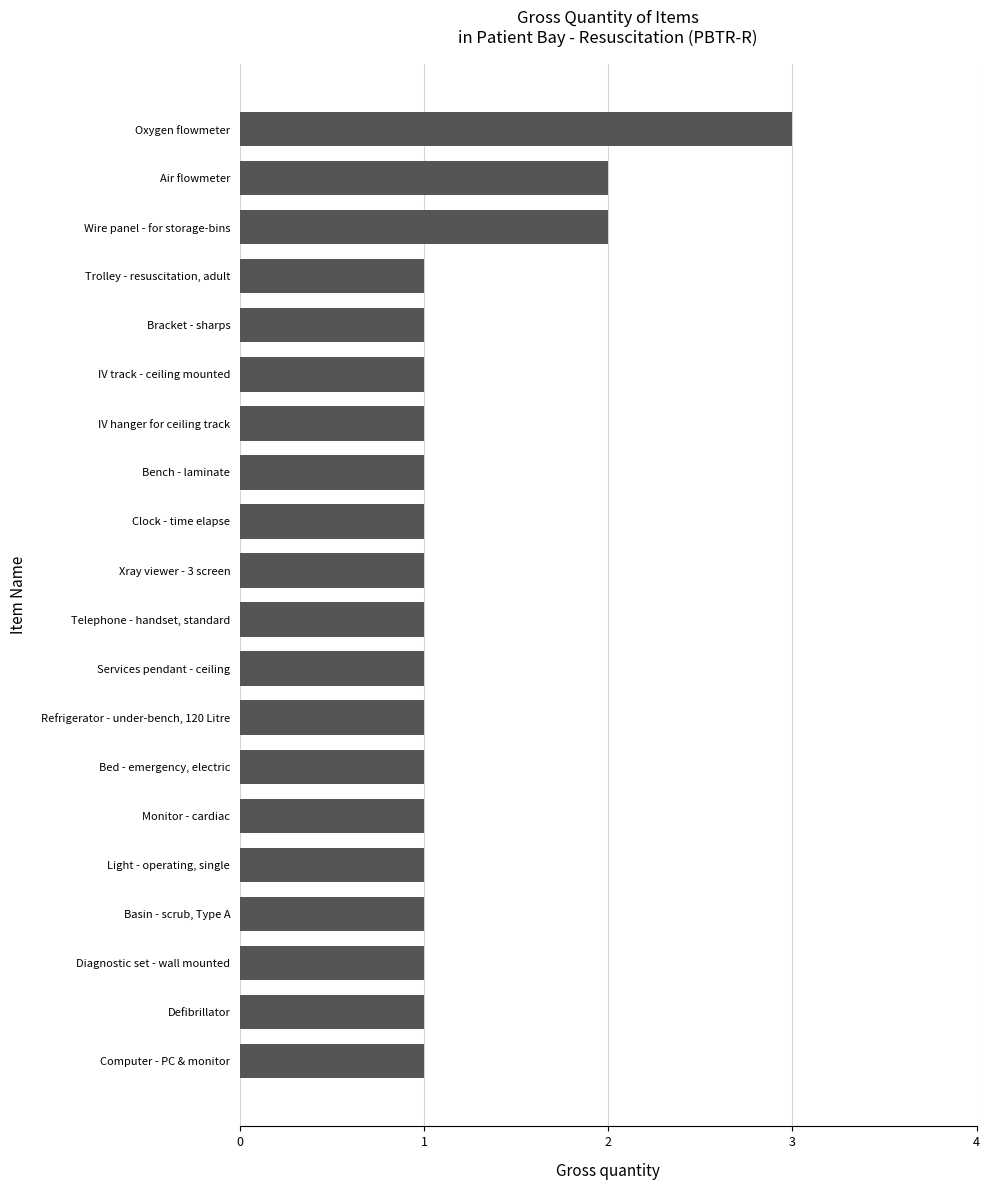

Which has a higher value, Oxygen flowmeter or IV track - ceiling mounted?

Oxygen flowmeter